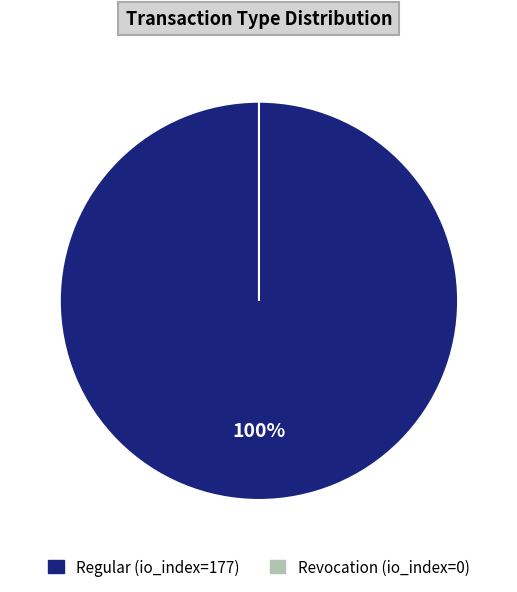

Which category has the smallest portion of the pie?

Revocation